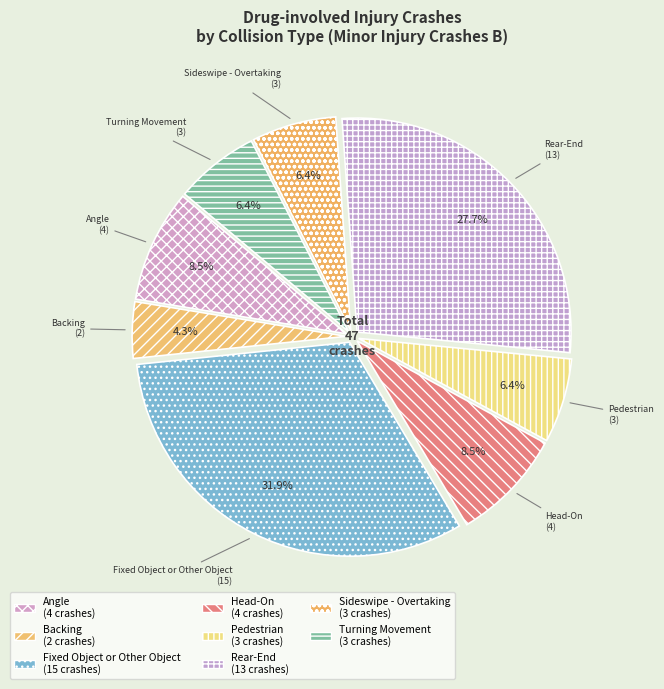

How many slices are in this pie chart?

8